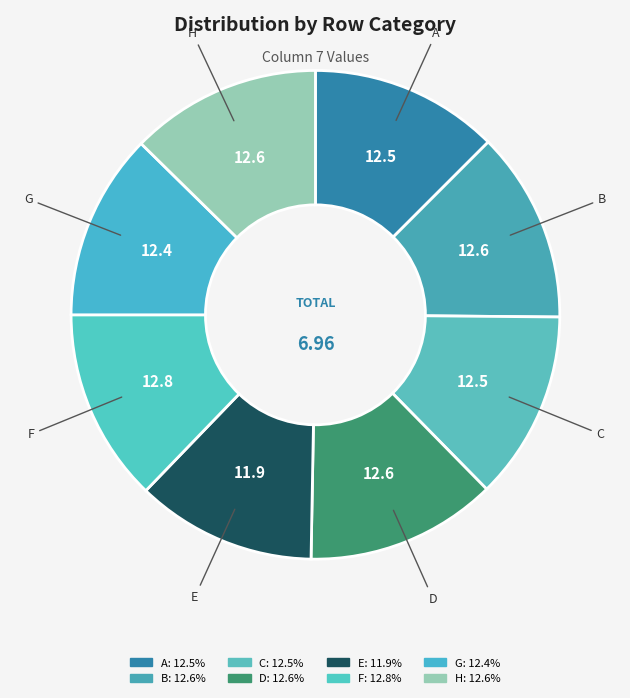

To the nearest percent, what percentage of the pie is D?

13%